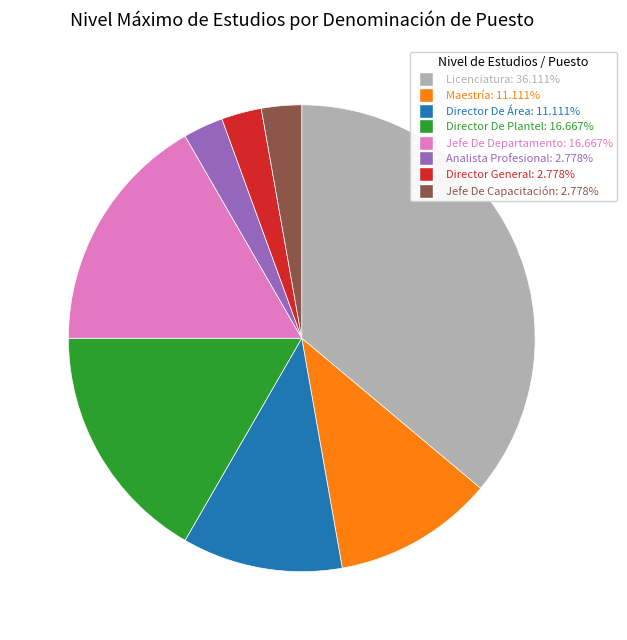

What is the ratio of the value at Jefe De Departamento to the value at Jefe De Capacitación?

6.0